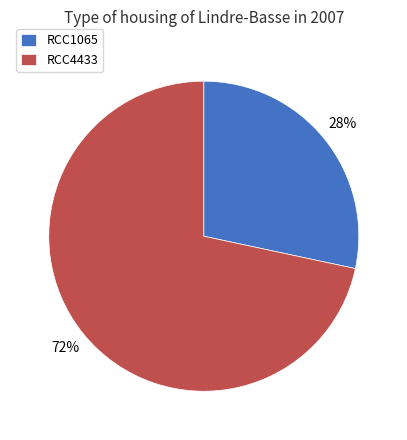

What is the majority slice?

RCC4433